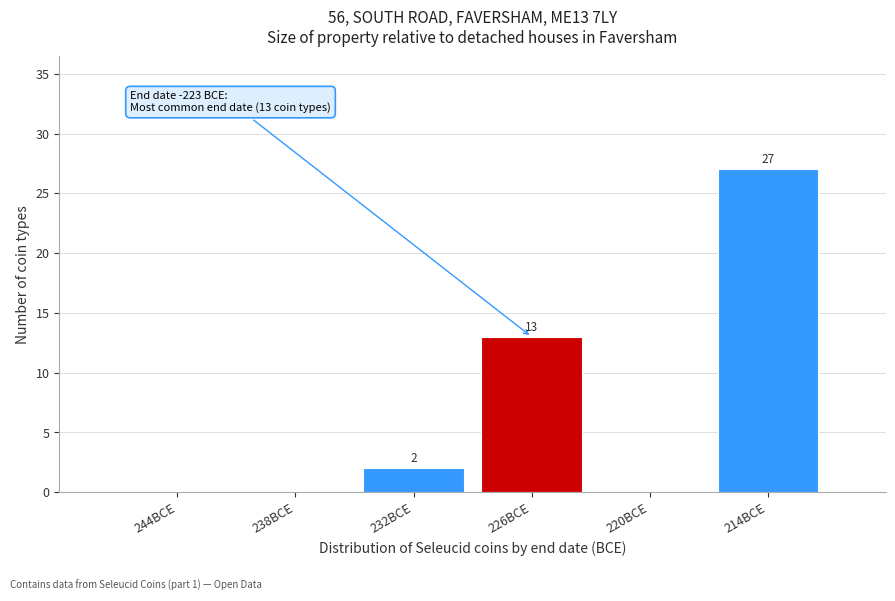

Reading left to right, what are all the values shown in this chart?

244BCE=0	238BCE=0	232BCE=2	226BCE=13	220BCE=0	214BCE=27